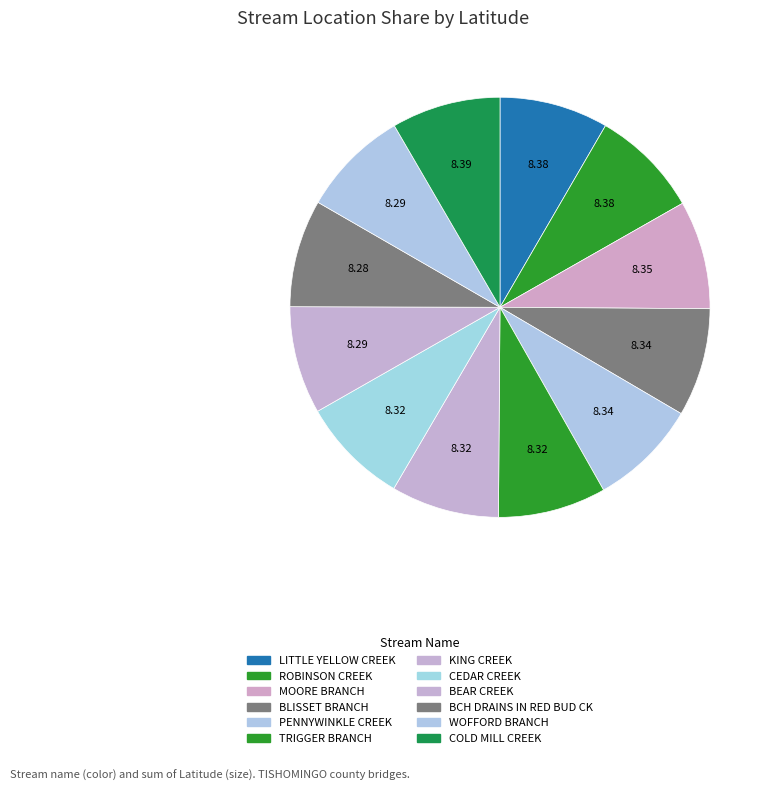

To the nearest percent, what percentage of the pie is BEAR CREEK?

8%